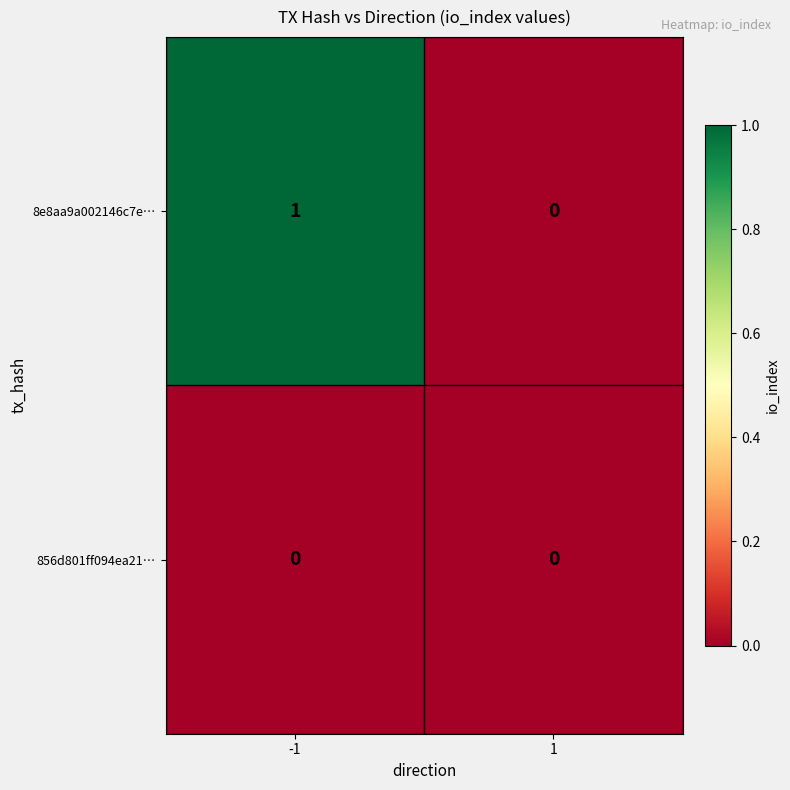

The 856d801ff094ea21… series shows 0 at 1. True or false?

True